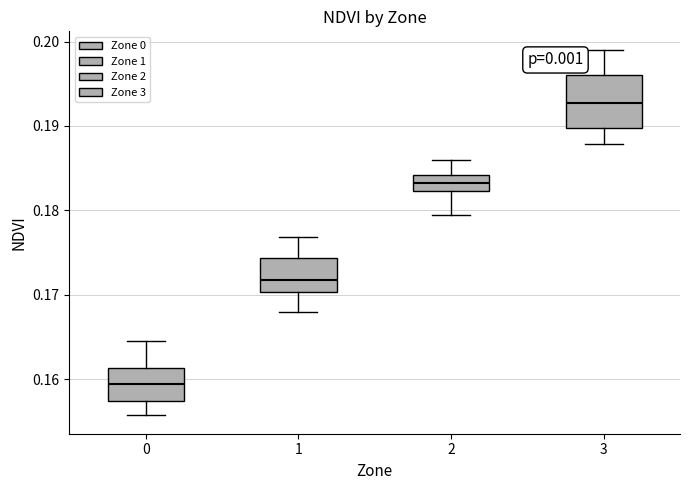

Which box is the tallest, from its lower edge to its upper edge?

3